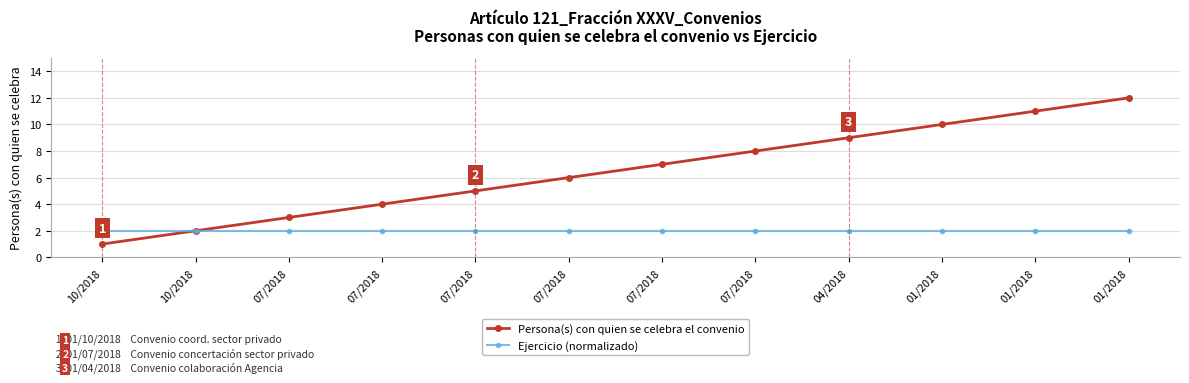

How many distinct data groups are displayed?

2